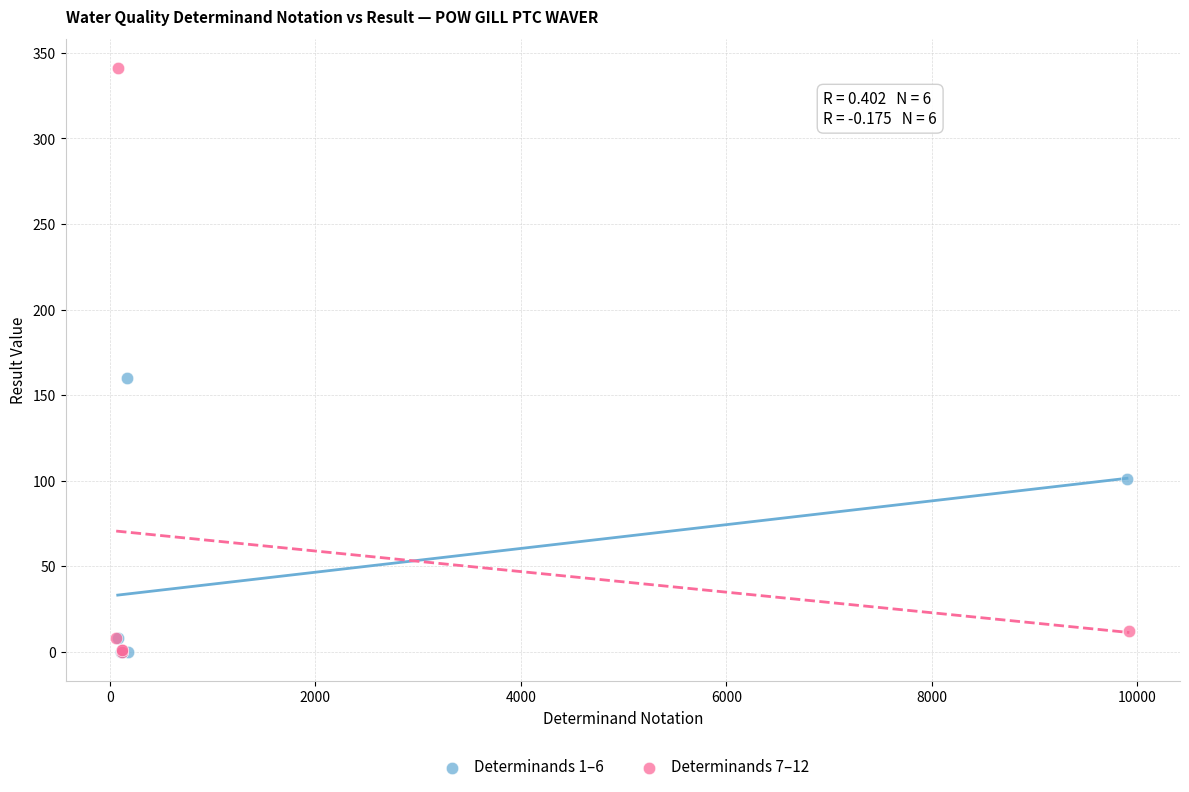

Which series contains the highest Y value?

Determinands 7–12